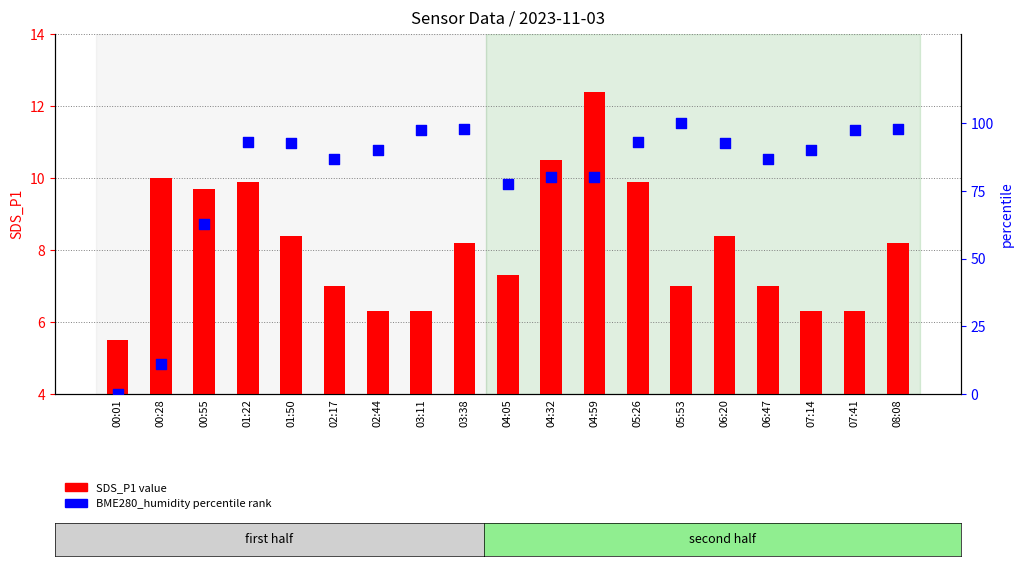

What are all the series names shown in the legend?

SDS_P1, BME280_humidity percentile